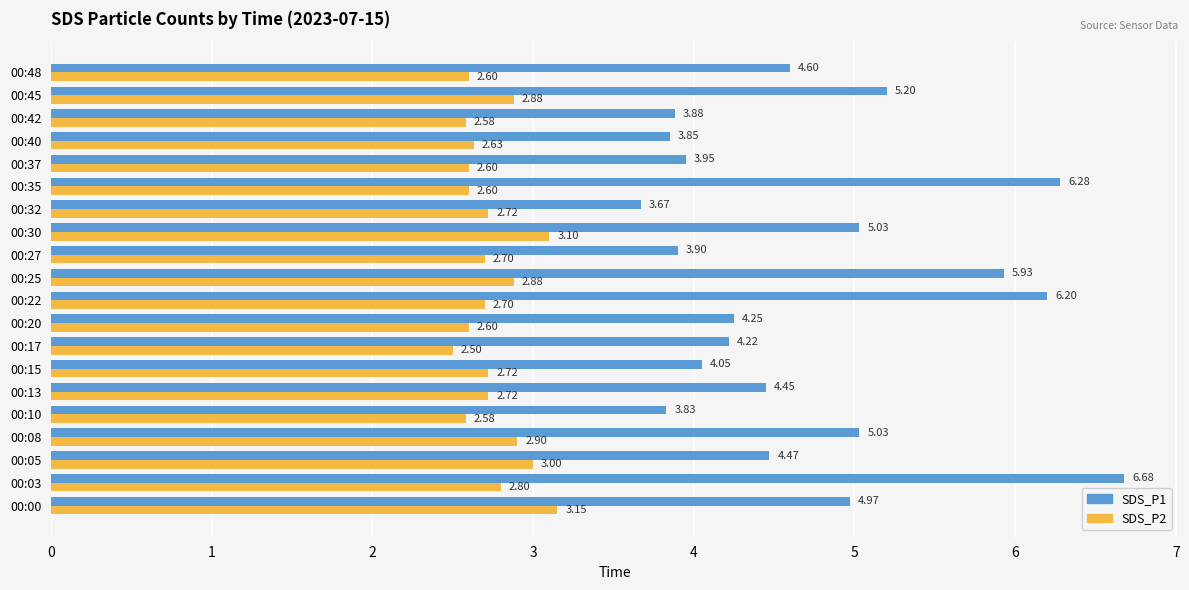

At which category is the sum across all series the highest?

00:03